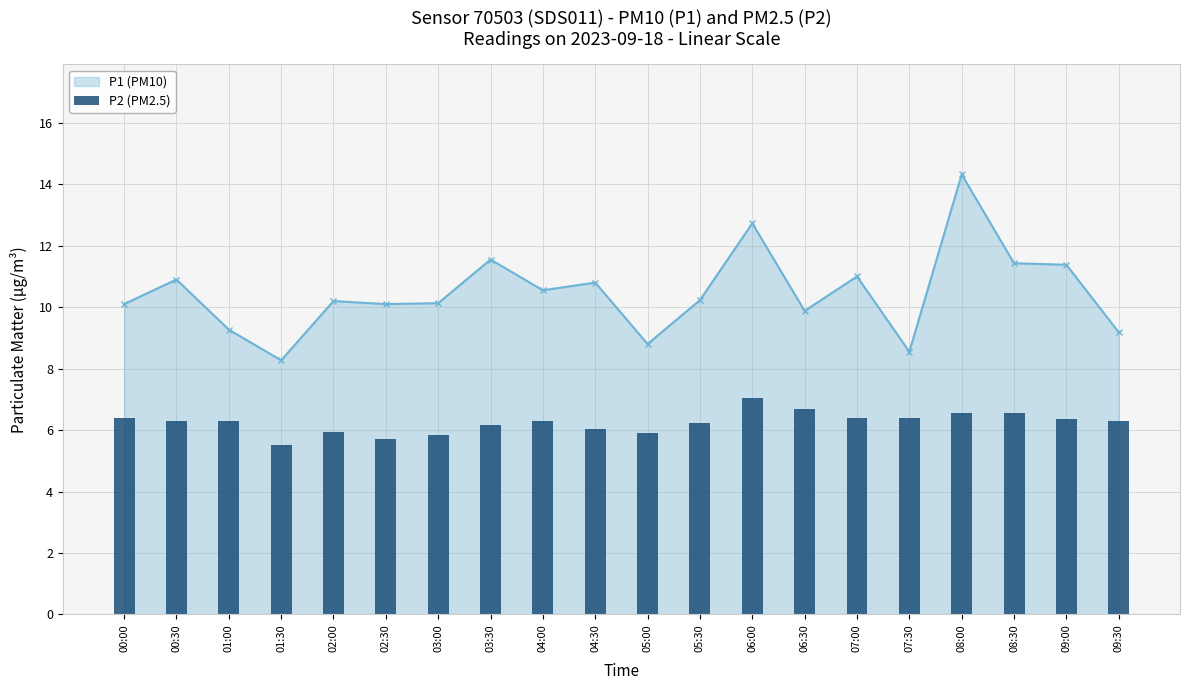

True or false: P1 (PM10) has a value of 2.8 at 01:00.

False